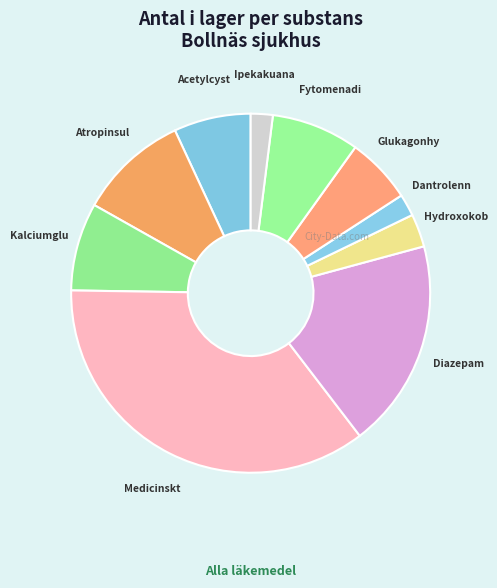

To the nearest percent, what is the difference between the largest and smallest slice percentages?

34%